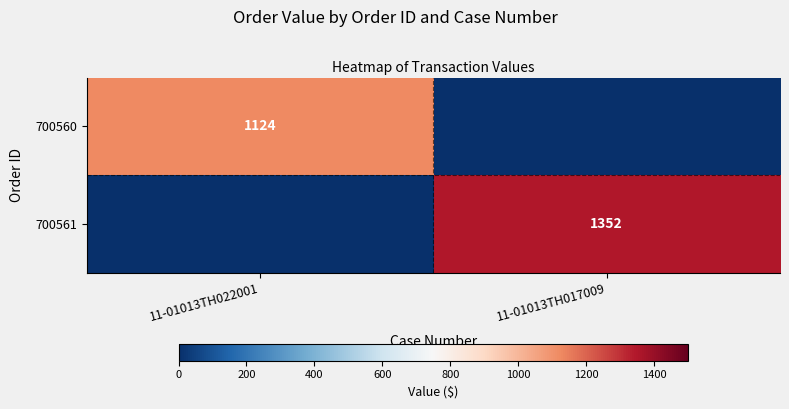

Is it true that 700561 equals 673 at 11-01013TH017009?

False